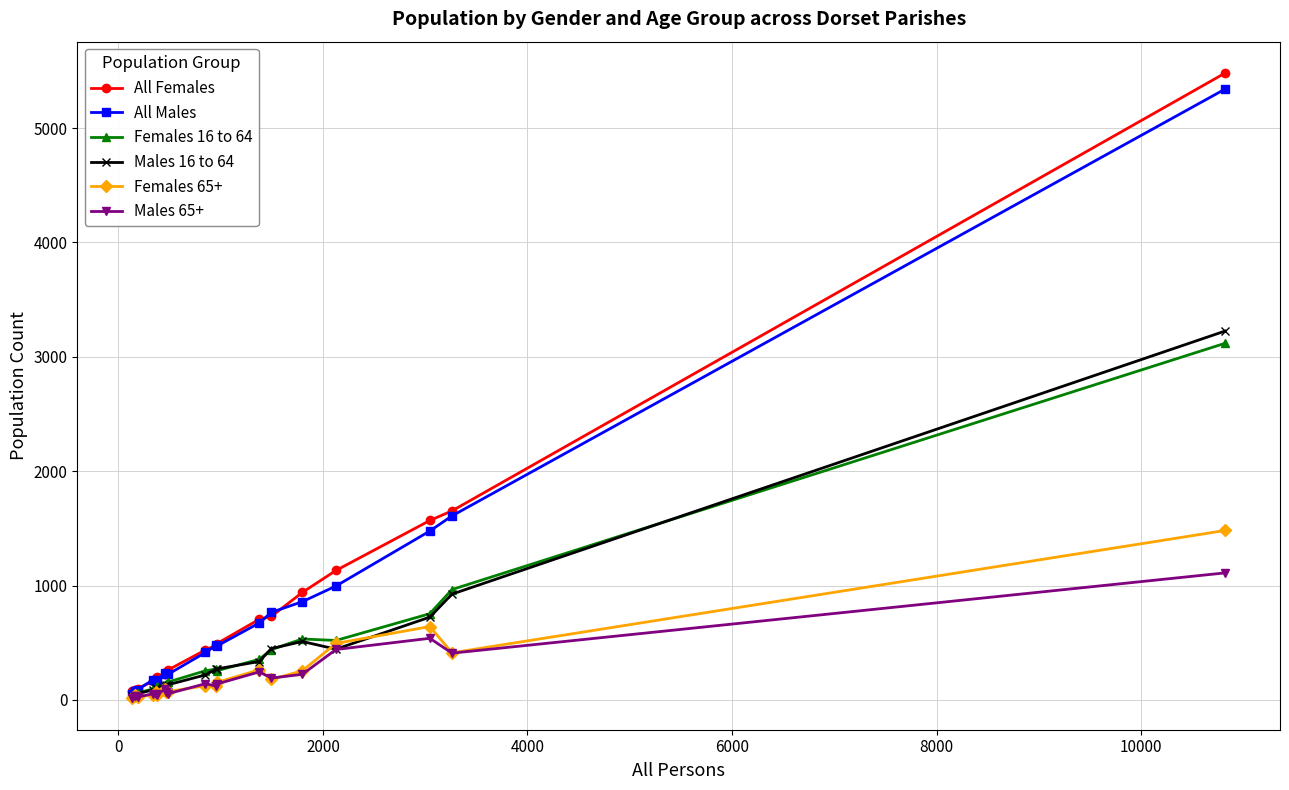

What is the maximum value shown in the chart?

5482